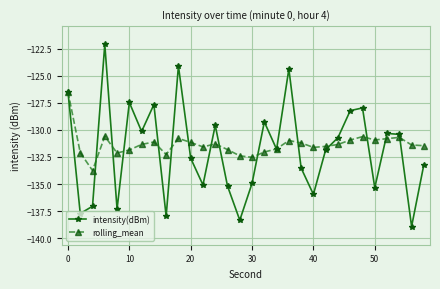

True or false: rolling_mean has more than 2 points higher than both neighbors.

True